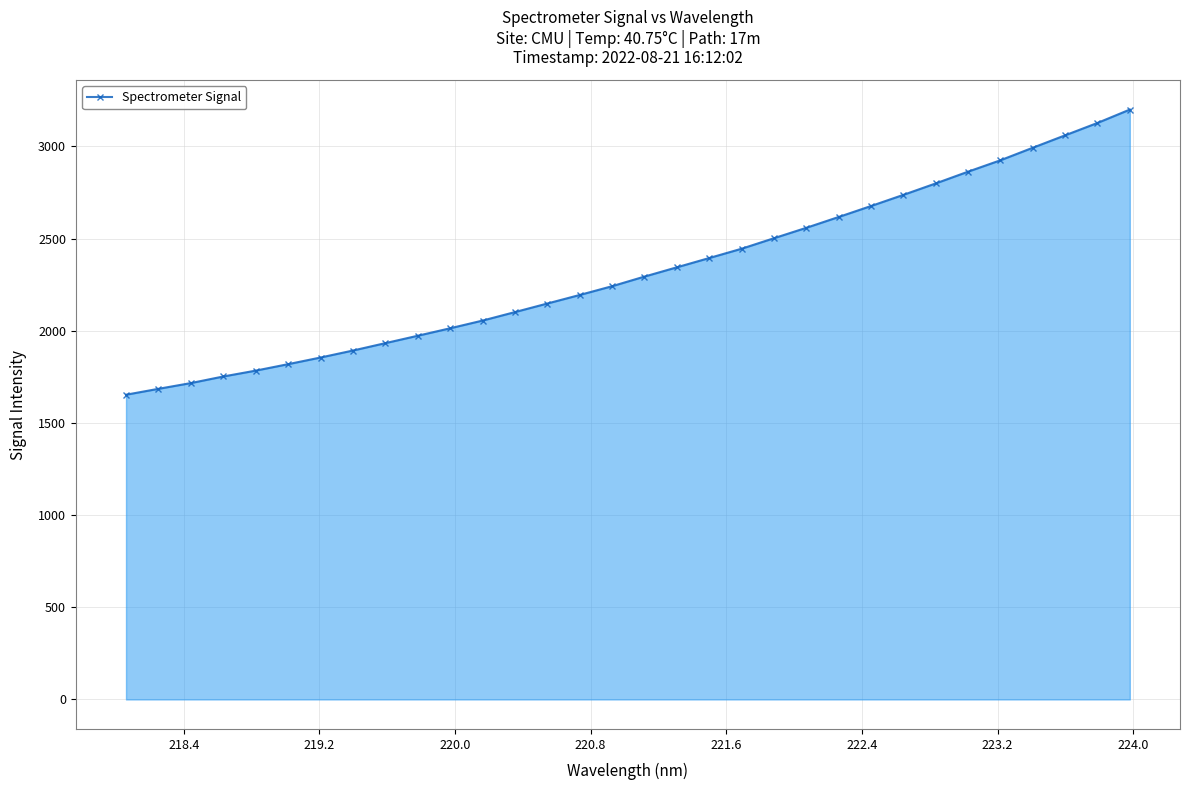

What is the value of the 14th point from the left?

2147.4